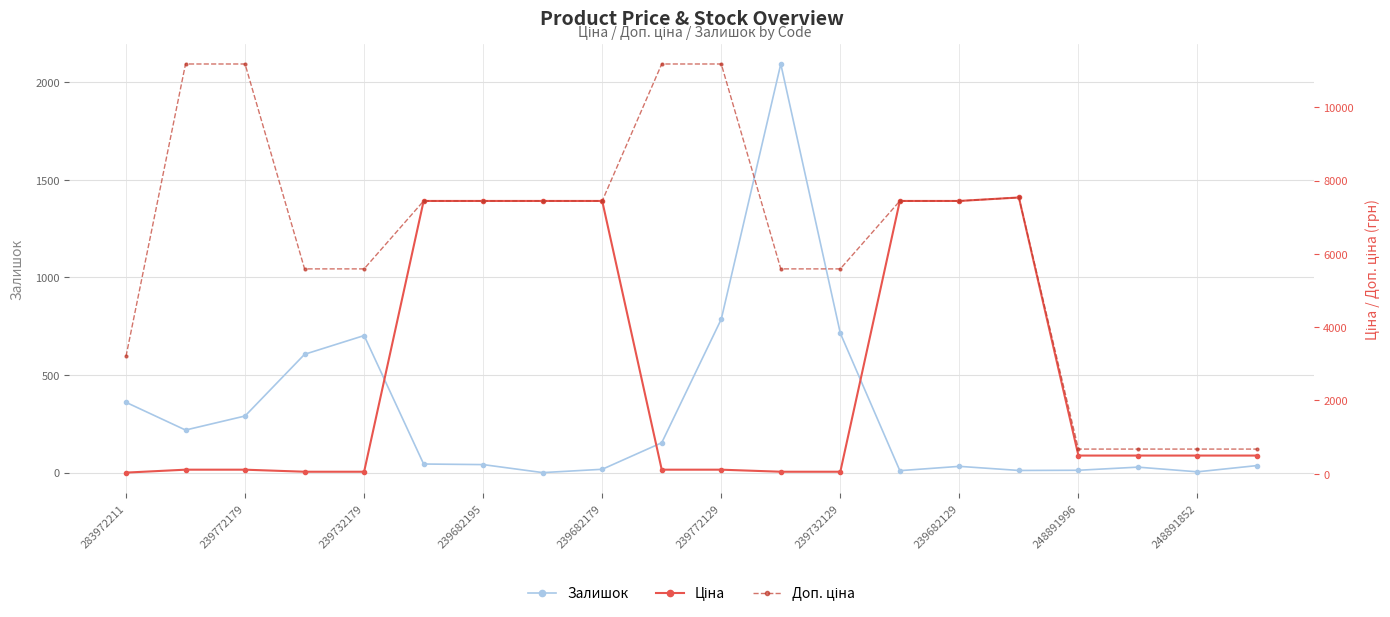

What is the sum of all Залишок values?

6157